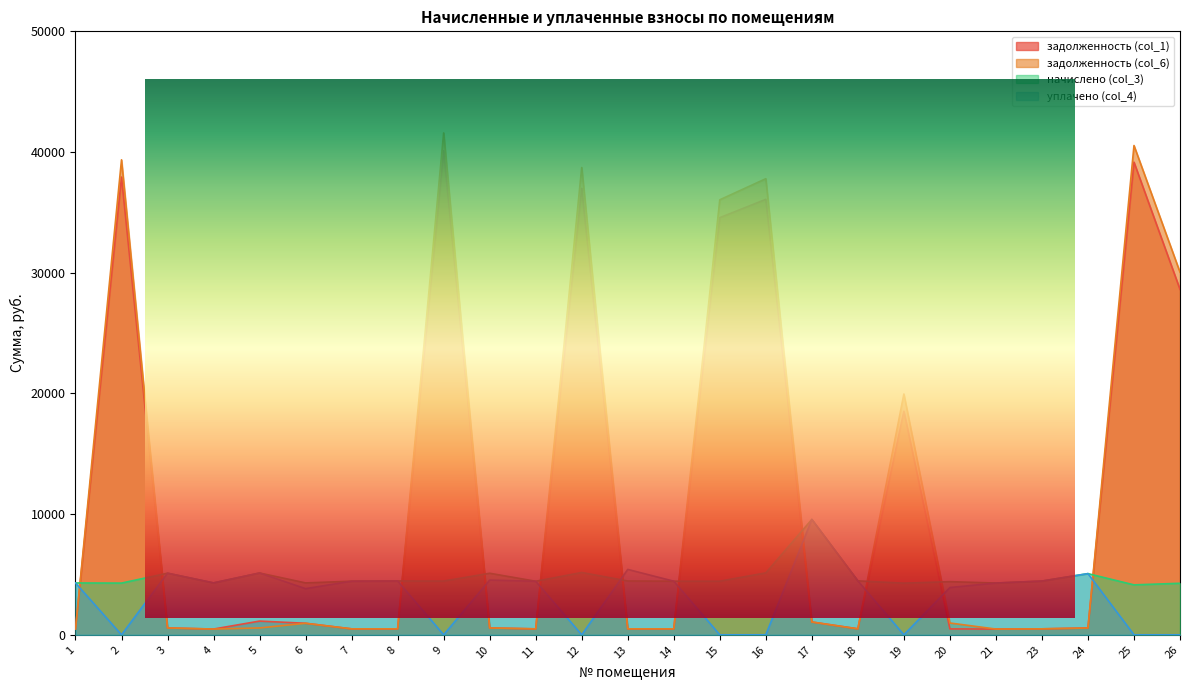

What is the value of the задолженность (col_1) point at the 14th from the left?

493.7